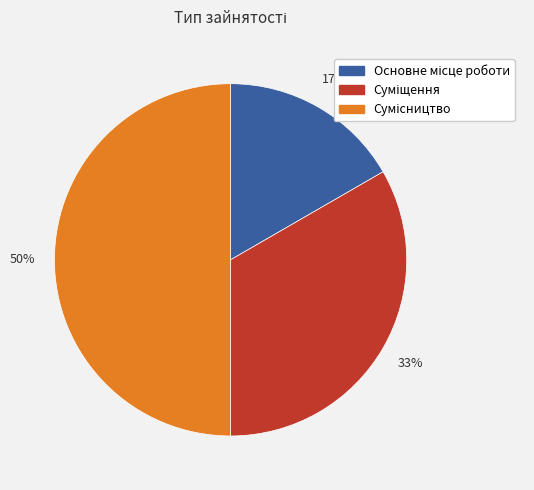

To the nearest percent, what is the difference between the largest and smallest slice percentages?

33%